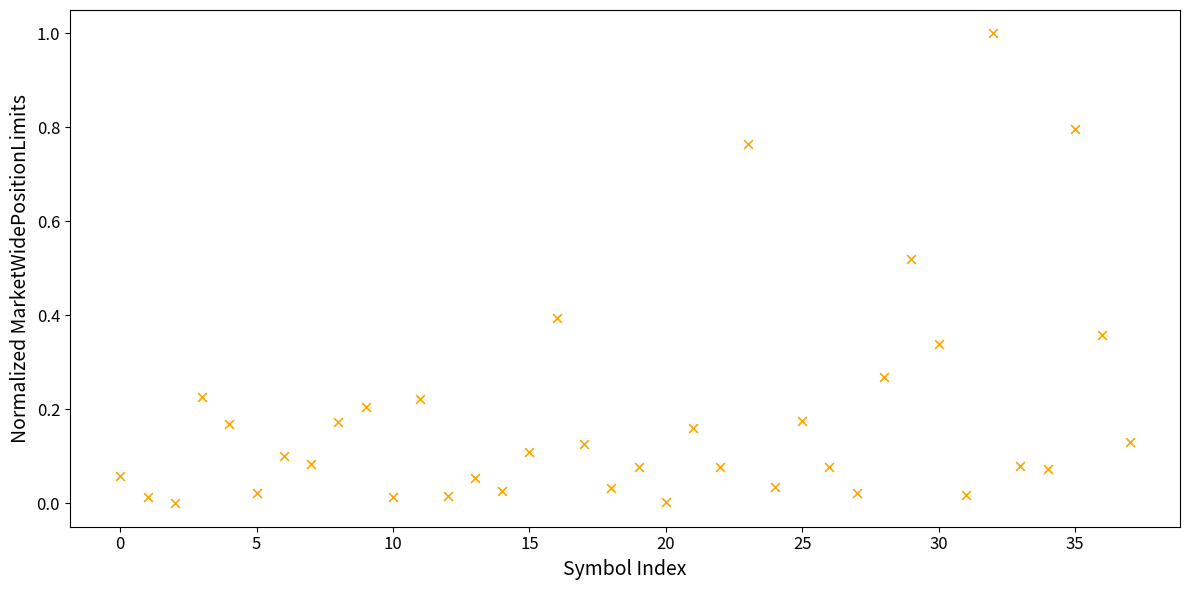

What is the range of Y values (max minus min)?

1.0